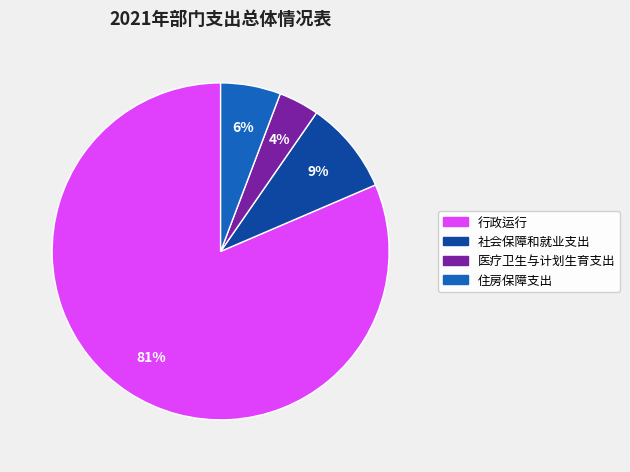

Combined, do 医疗卫生与计划生育支出 and 住房保障支出 account for over 50%?

No